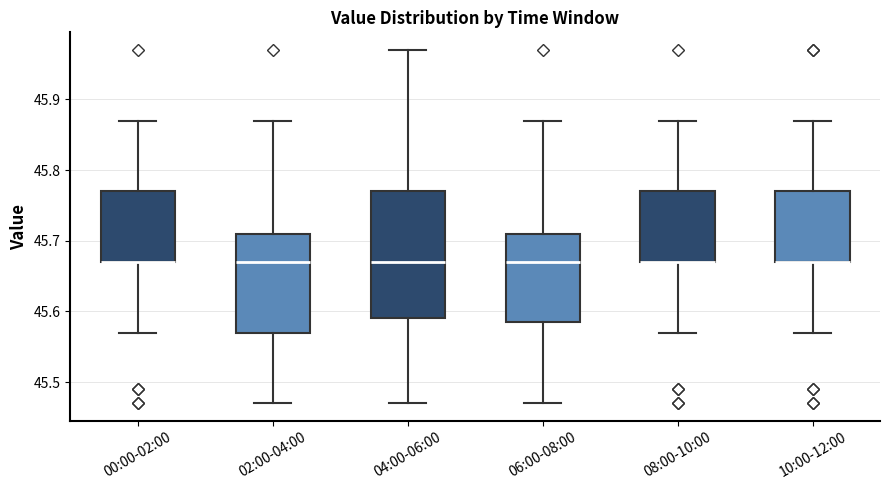

Reading left to right, read every box against the y-axis: the position of its median line, the range the box covers, and the ends of its whiskers. The values are not printed on the chart, so give them approximately, as read against the axis.

00:00-02:00: median 45.67 (drawn on the box's lower edge), box 45.67 to 45.77, whiskers 45.57 to 45.87
02:00-04:00: median 45.67, box 45.57 to 45.71, whiskers 45.47 to 45.87
04:00-06:00: median 45.67, box 45.59 to 45.77, whiskers 45.47 to 45.97
06:00-08:00: median 45.67, box 45.59 to 45.71, whiskers 45.47 to 45.87
08:00-10:00: median 45.67 (drawn on the box's lower edge), box 45.67 to 45.77, whiskers 45.57 to 45.87
10:00-12:00: median 45.67 (drawn on the box's lower edge), box 45.67 to 45.77, whiskers 45.57 to 45.87